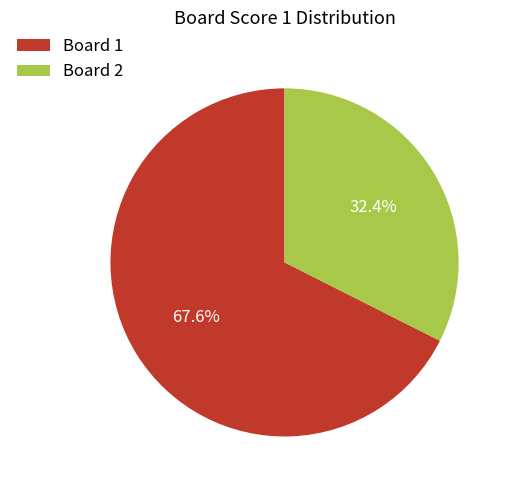

How much of the chart is everything except Board 1?

32.4%